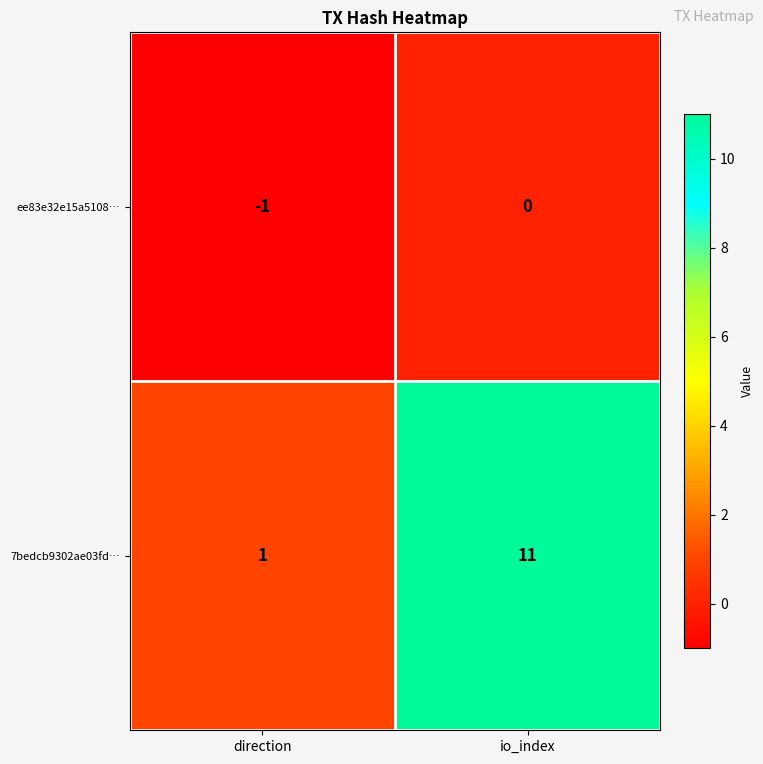

Which label corresponds to the largest value in the chart?

io_index